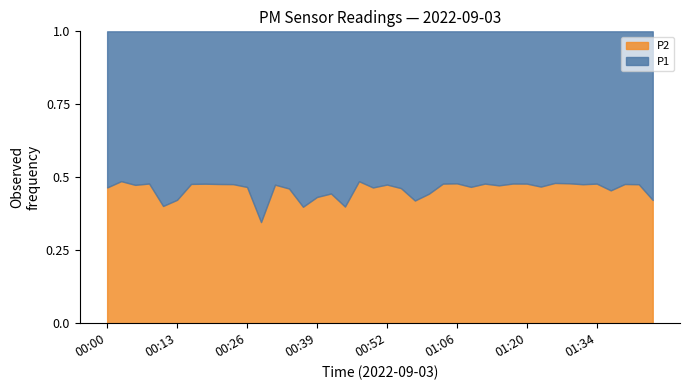

What is the total value across all series at 01:06?

1.0